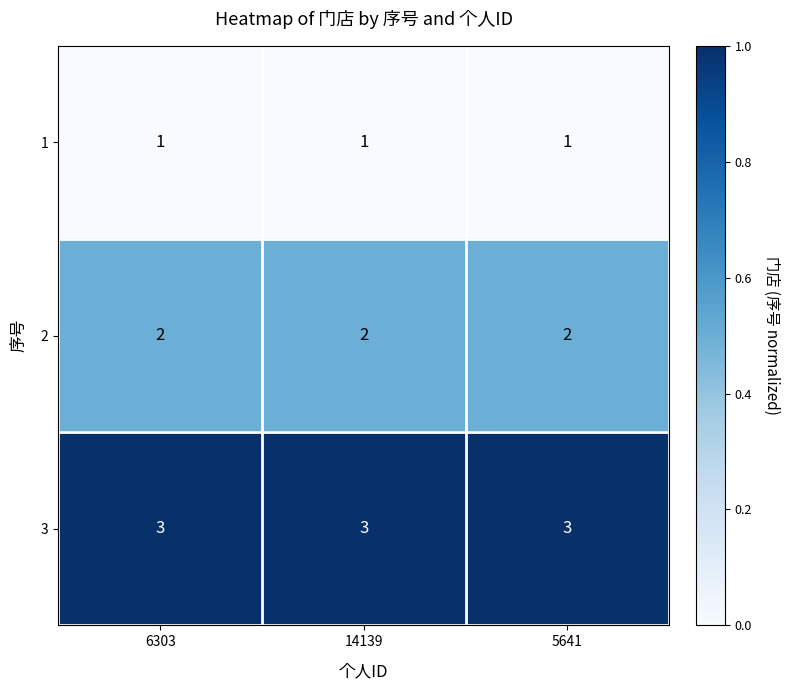

What is the spread (max minus min) of values at 5641?

2